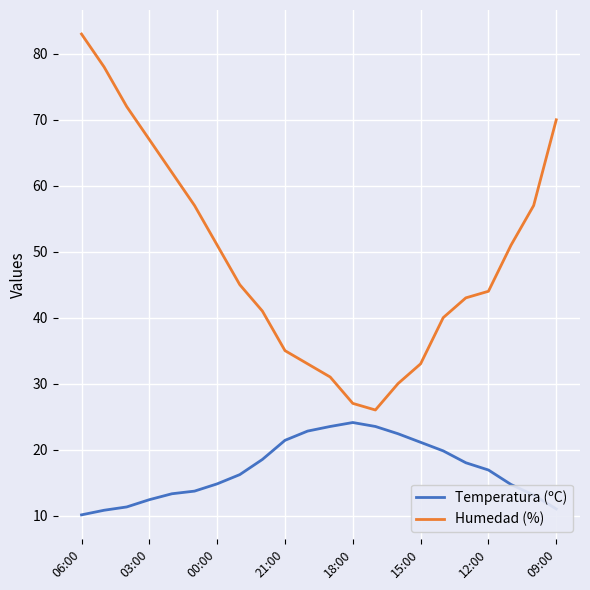

Which series has the largest total across all categories?

Humedad (%)